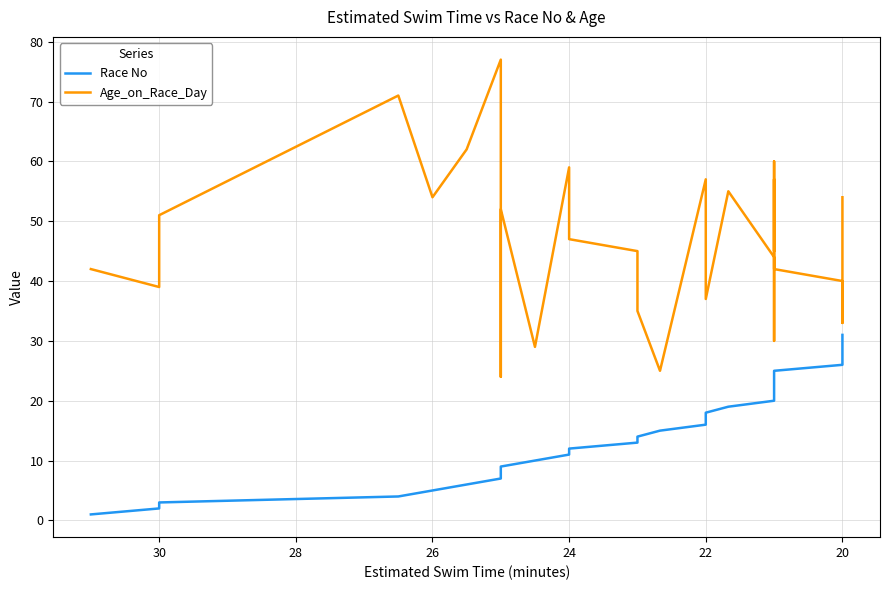

True or false: Race No and Age_on_Race_Day cross at least once.

False